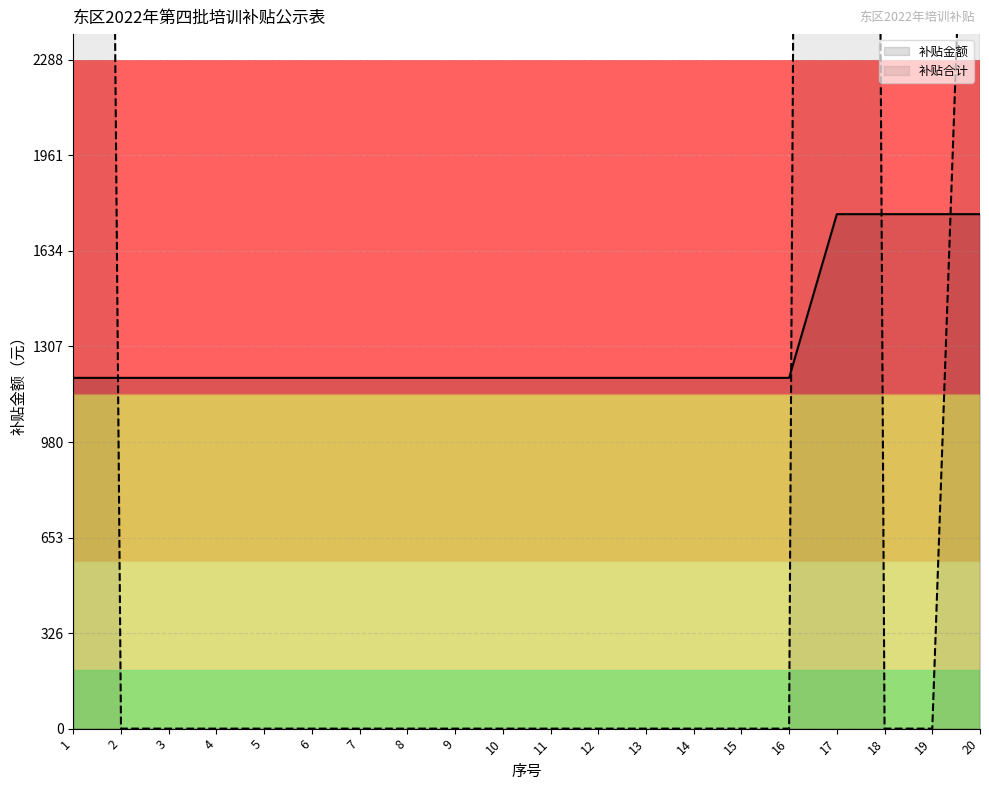

Between 2 and 15, which series saw the biggest shift?

补贴金额